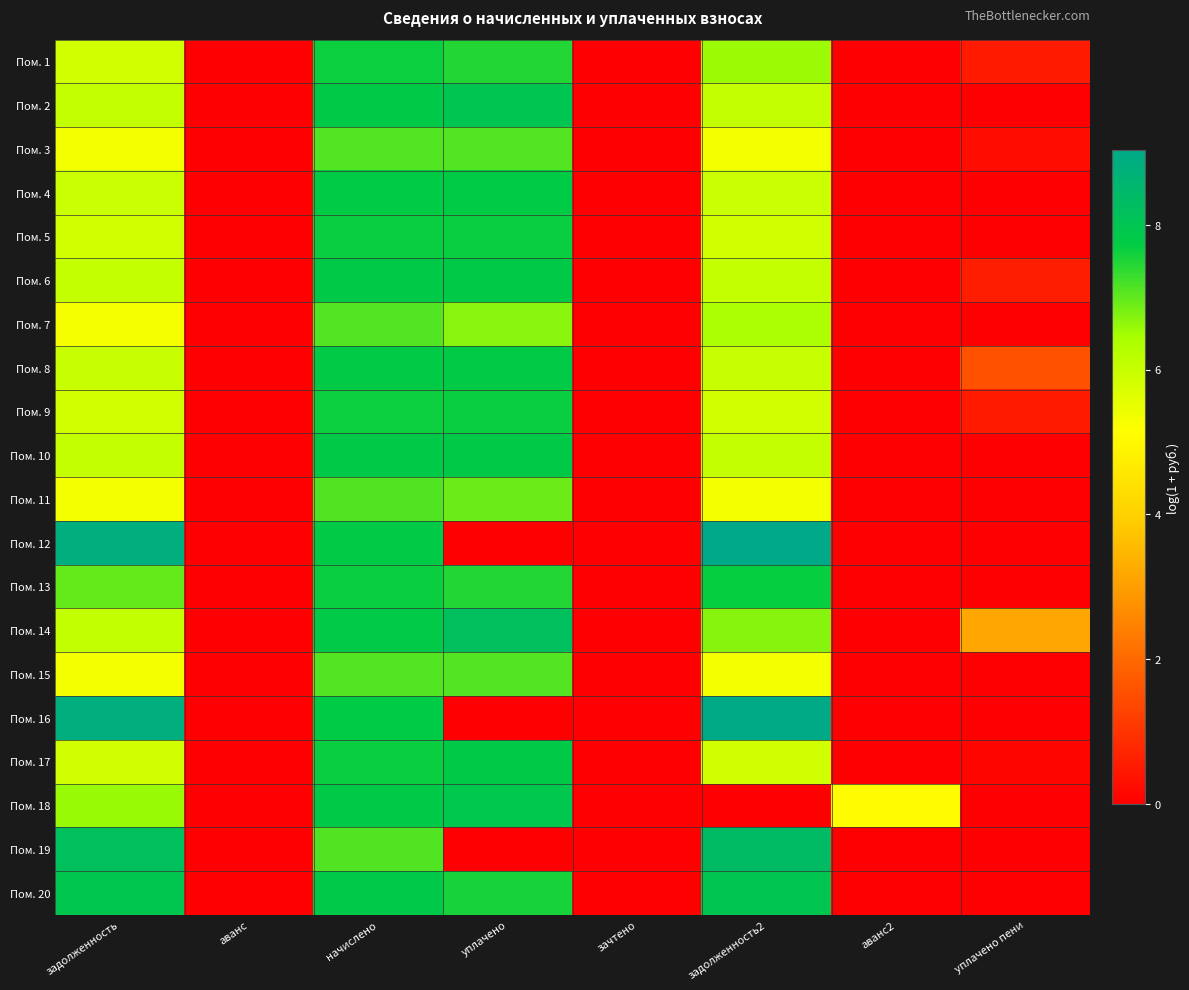

At how many categories does at least one series exceed 8?

3